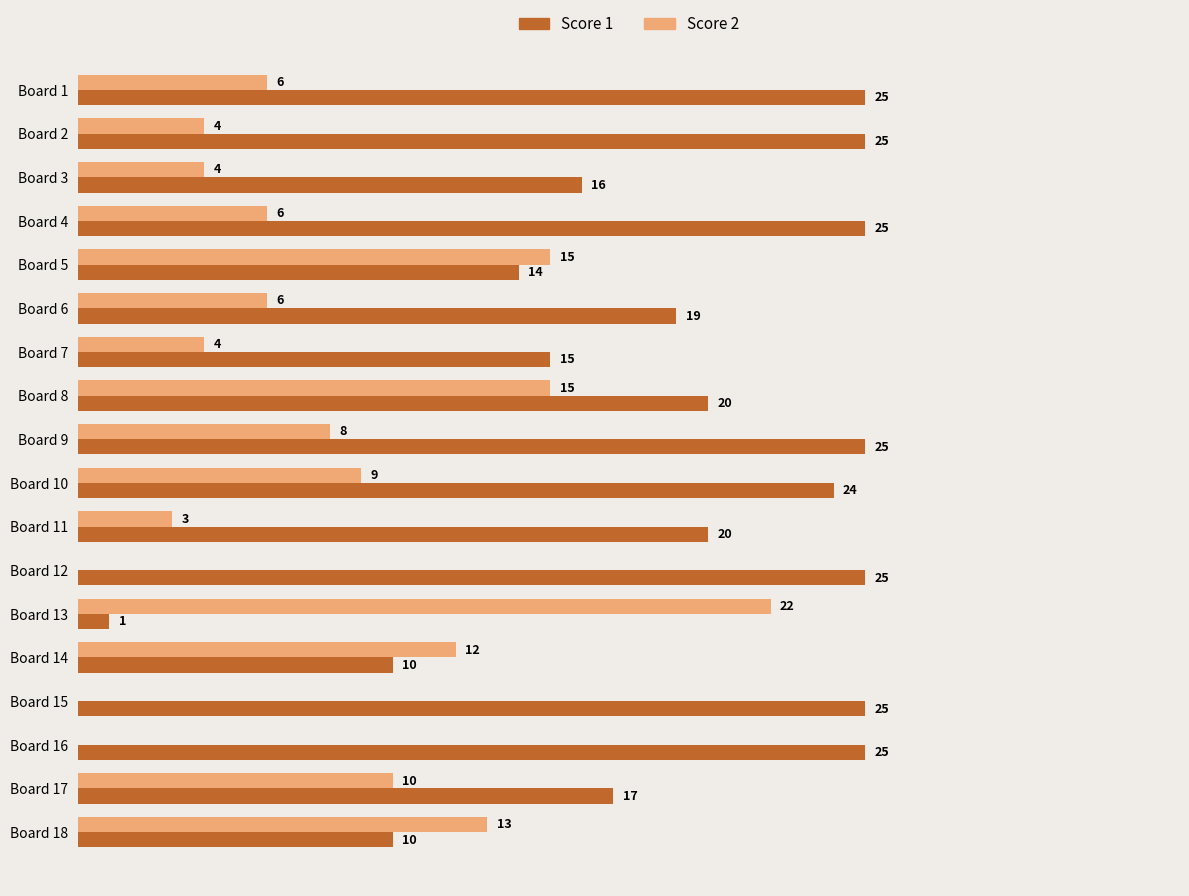

Which series has the largest total across all categories?

Score 1